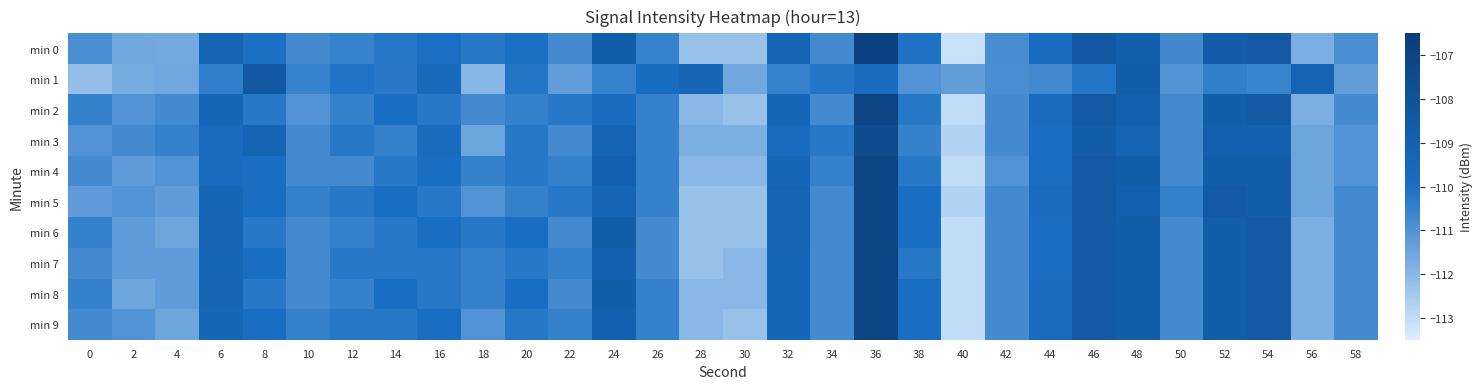

What is the difference between the highest and lowest values at 40?

1.8